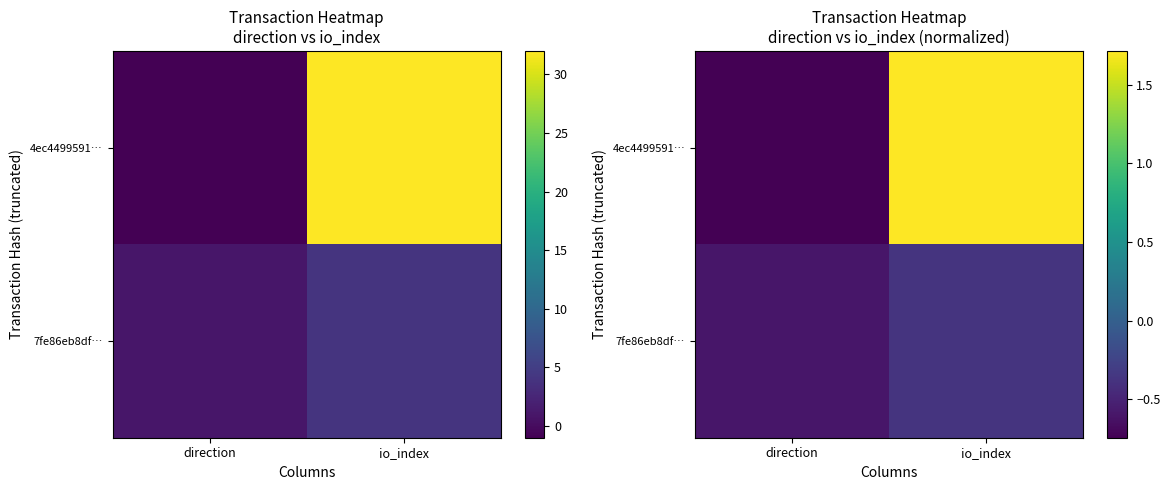

How many values in the 4ec4499591… series are below 1?

1